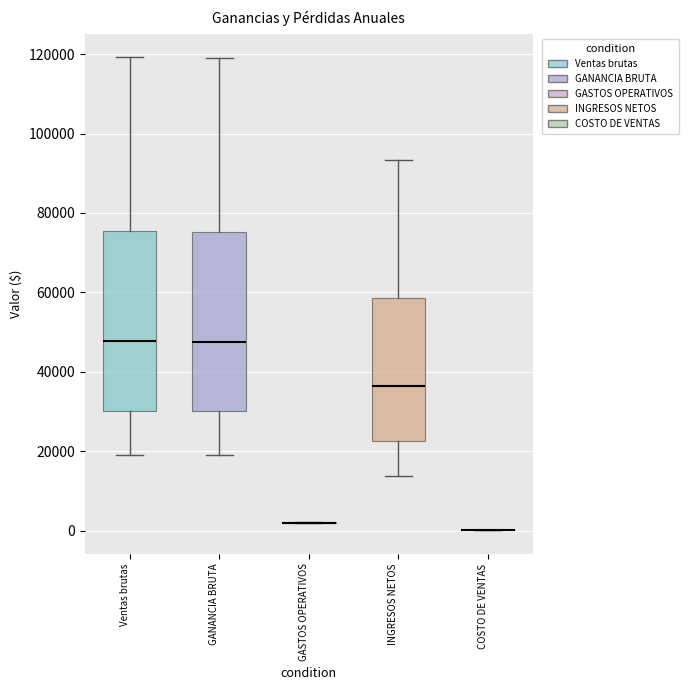

Reading left to right, transcribe this box plot: for each box, give where its median line is, the range the box spans, and where its two whiskers end, as read against the y-axis. The values are not printed on the chart, so give them approximately, as read against the axis.

Ventas brutas: median 48000, box 30000 to 76000, whiskers 20000 to 120000
GANANCIA BRUTA: median 48000, box 30000 to 76000, whiskers 18000 to 120000
GASTOS OPERATIVOS: box collapsed to a line at 2000, whiskers 2000 to 2000
INGRESOS NETOS: median 36000, box 22000 to 58000, whiskers 14000 to 94000
COSTO DE VENTAS: box collapsed to a line at 0, whiskers 0 to 0